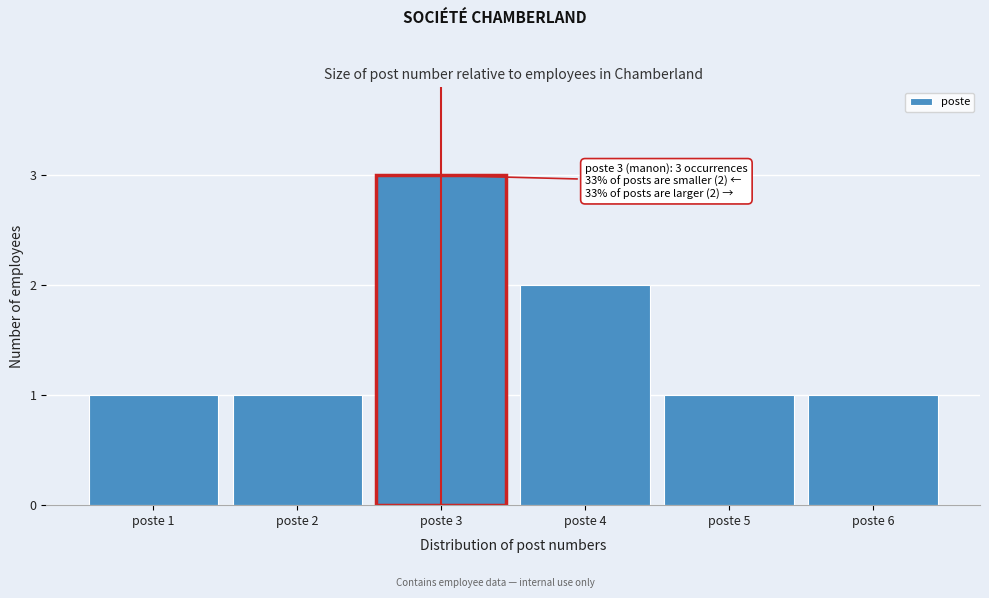

Reading left to right, extract all data points from this chart.

1	1	3	2	1	1